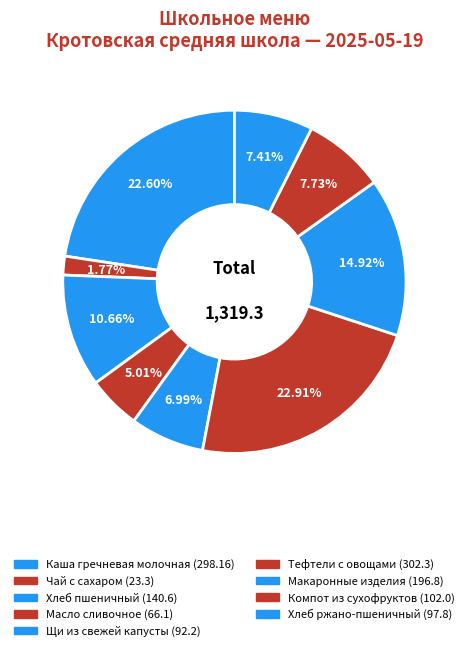

Approximately how many times larger is the value at Каша гречневая молочная compared to Компот из сухофруктов?

2.9